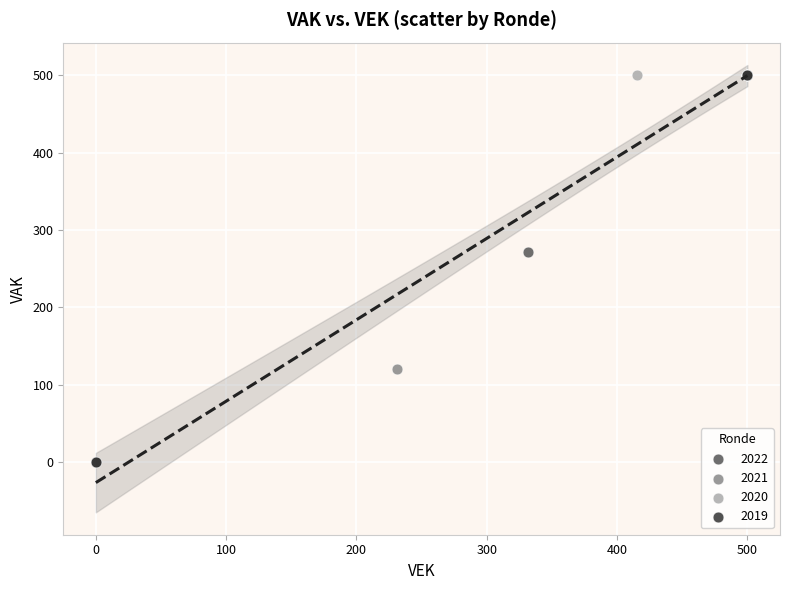

Which series contains the lowest Y value?

2019